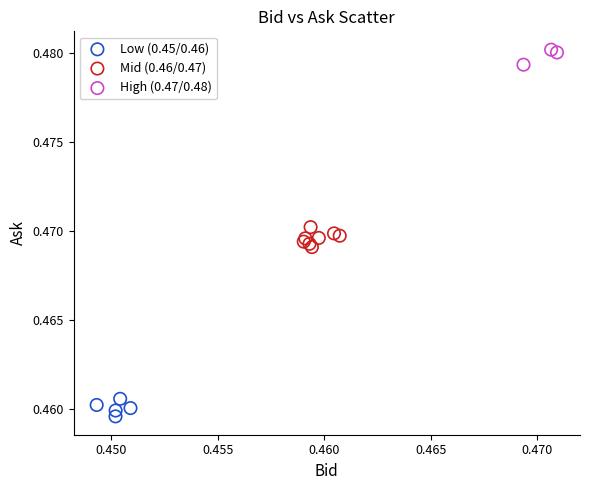

Which series contains the highest Y value?

High (0.47/0.48)